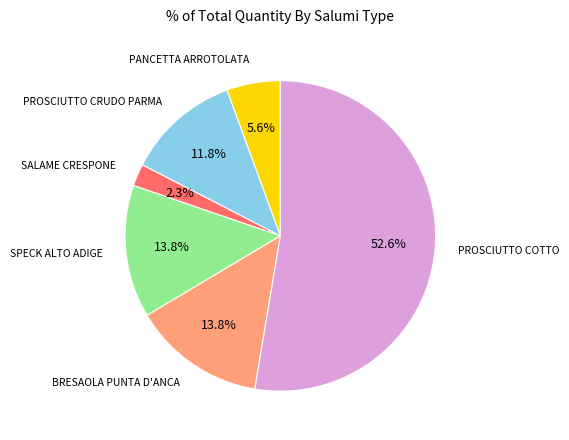

Which has a higher value, SPECK ALTO ADIGE or SALAME CRESPONE?

SPECK ALTO ADIGE